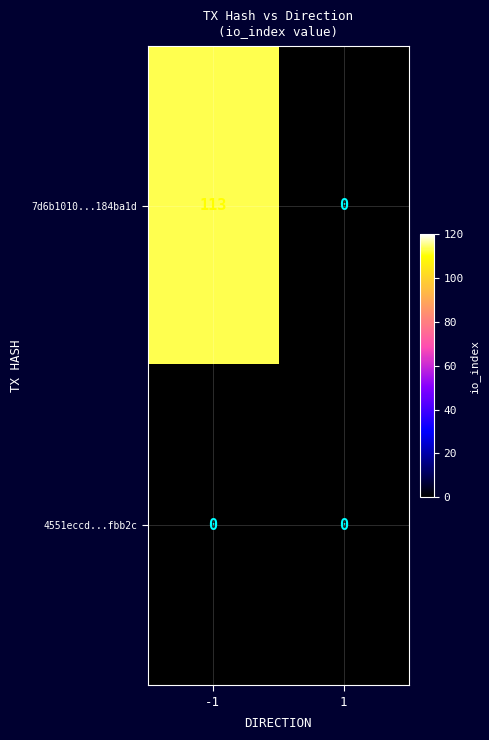

What is the highest value of the 7d6b1010...184ba1d series?

113